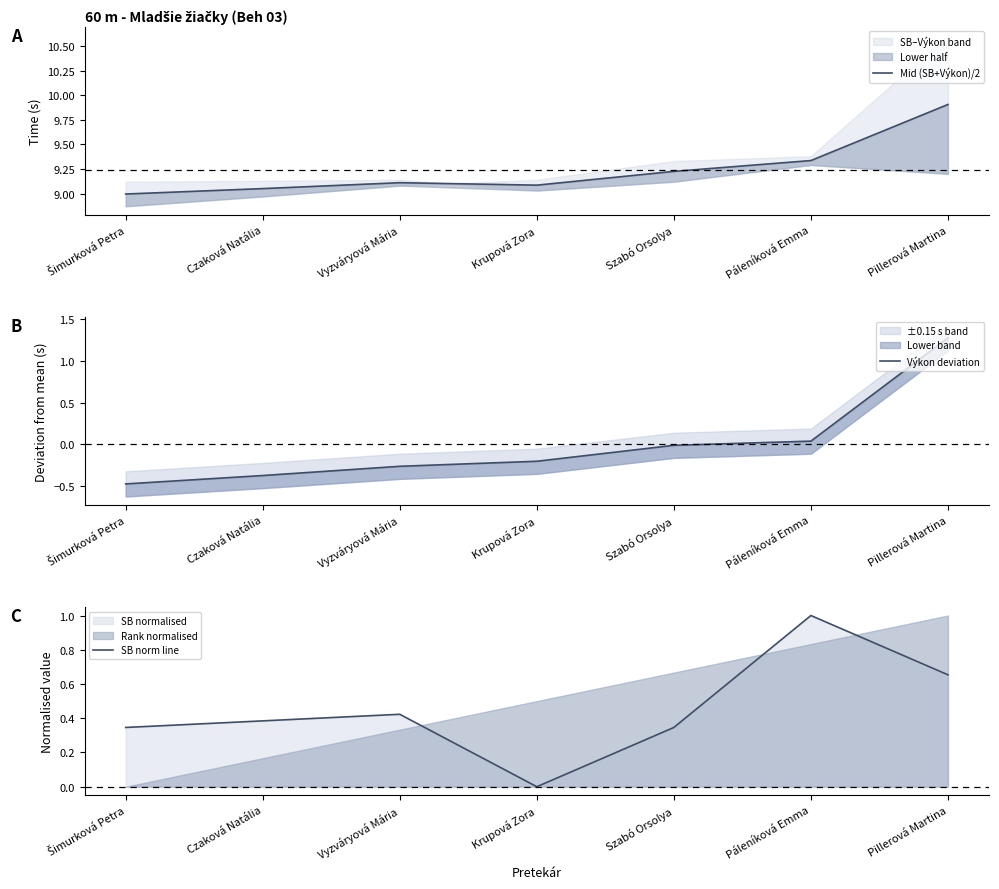

At which label is Mid (SB+Výkon)/2 closest to 9?

Šimurková Petra